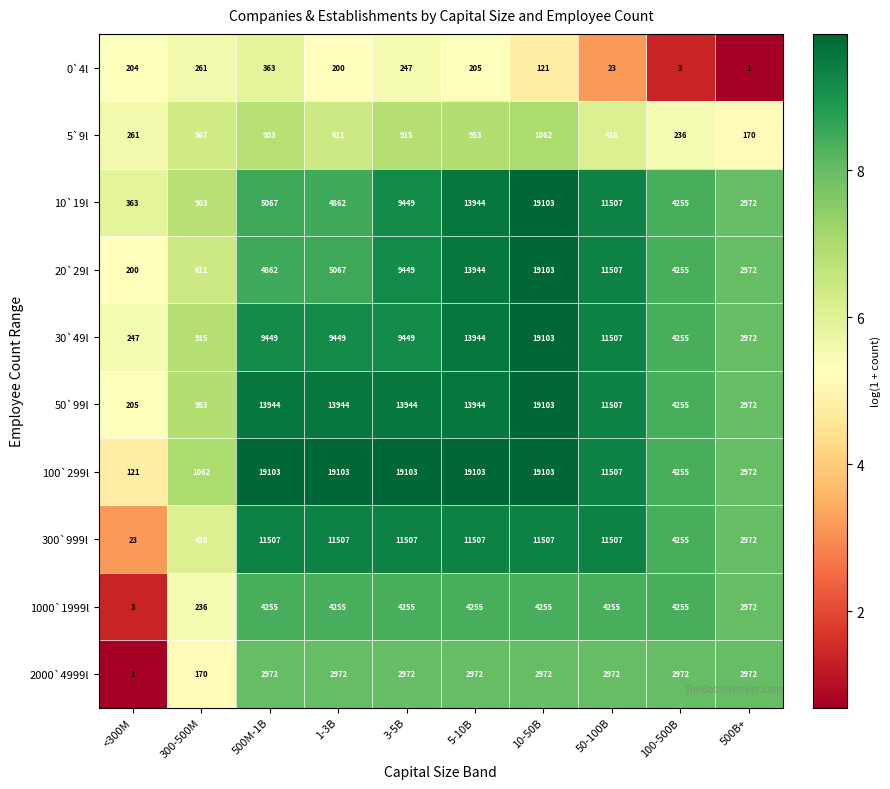

What is the difference between the highest and lowest values at 500B+?

2971